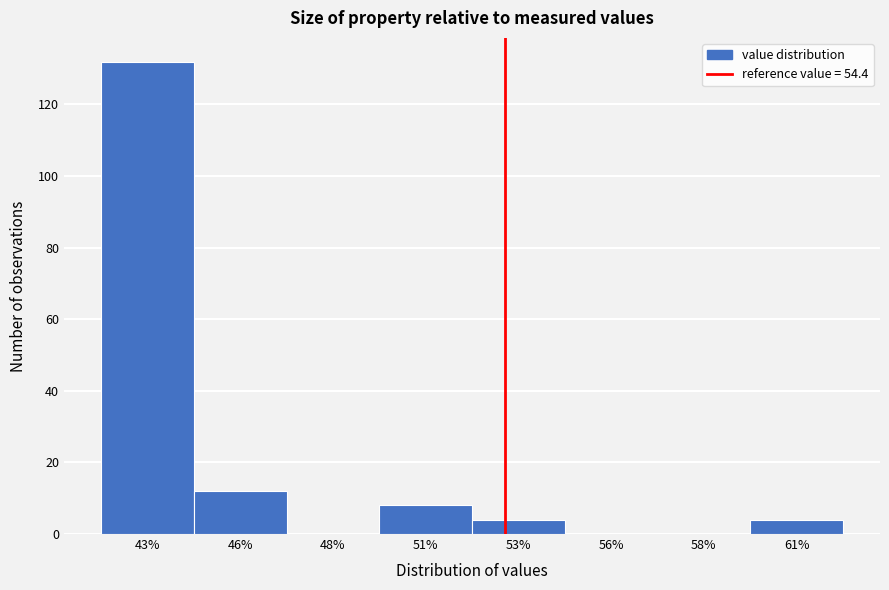

Reading left to right, list all the values displayed in this chart.

43%=132	46%=12	48%=0	51%=8	53%=4	56%=0	58%=0	61%=4